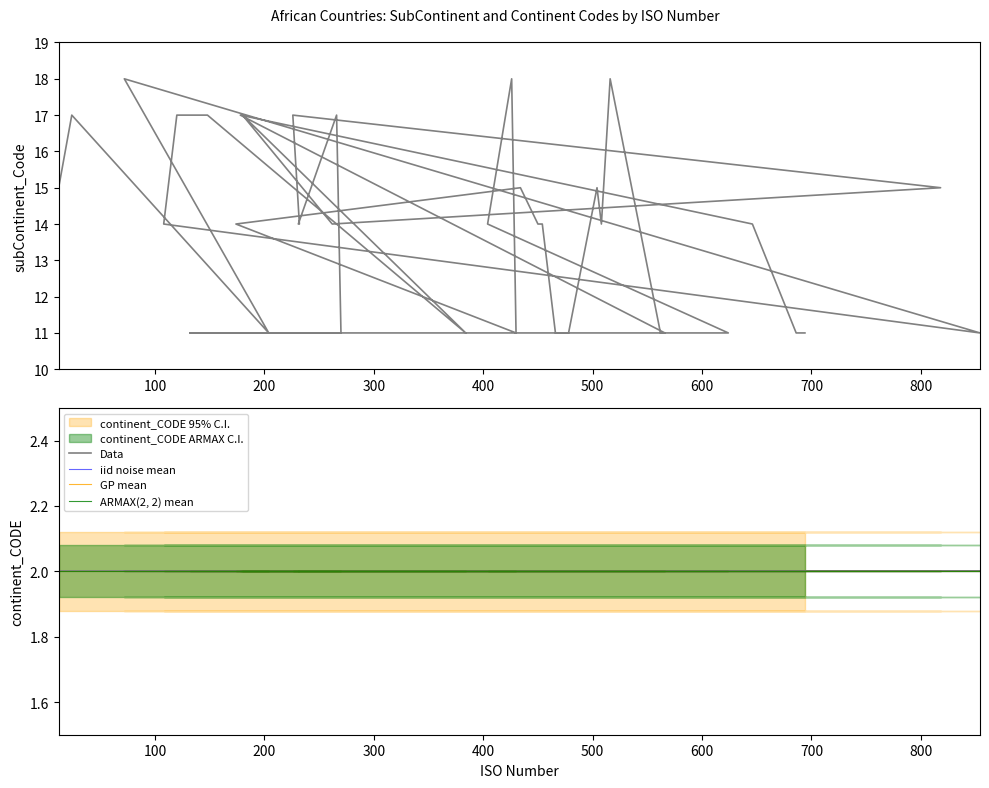

Count the number of categories in the chart.

40